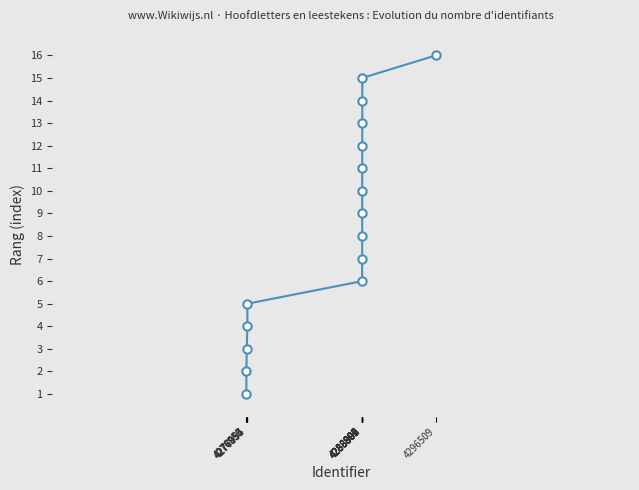

Reading left to right, list all the values displayed in this chart.

4276953=1	4276956=2	4276994=3	4277055=4	4277057=5	4288890=6	4288892=7	4288895=8	4288896=9	4288900=10	4288901=11	4288903=12	4288905=13	4288906=14	4288907=15	4296509=16